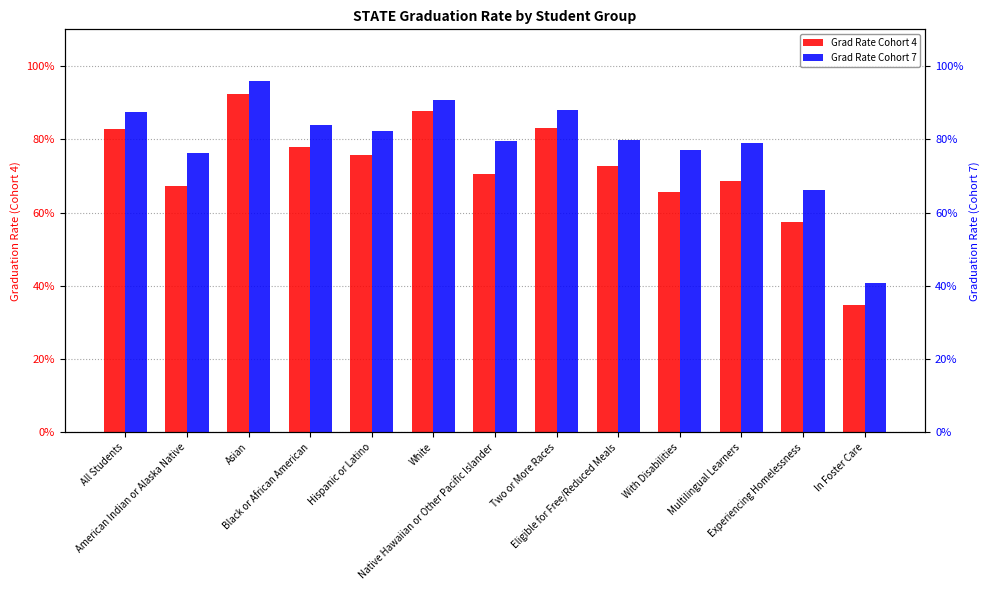

Which series has the largest range (max minus min)?

Grad Rate Cohort 4